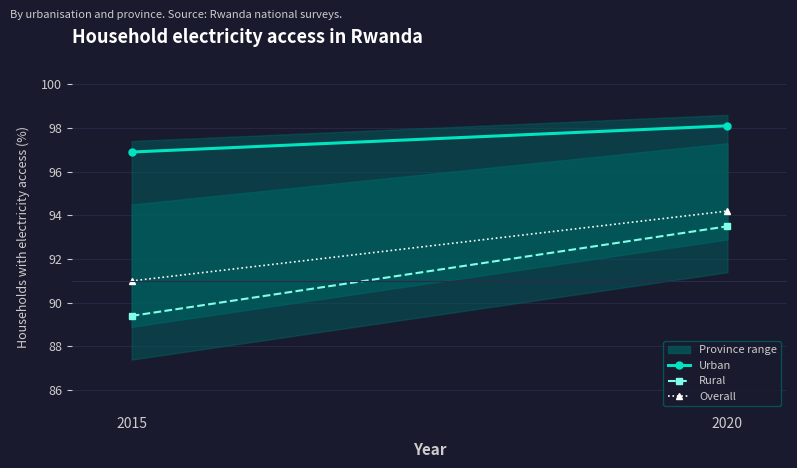

What is the difference between the highest and lowest values at 2020?

4.6